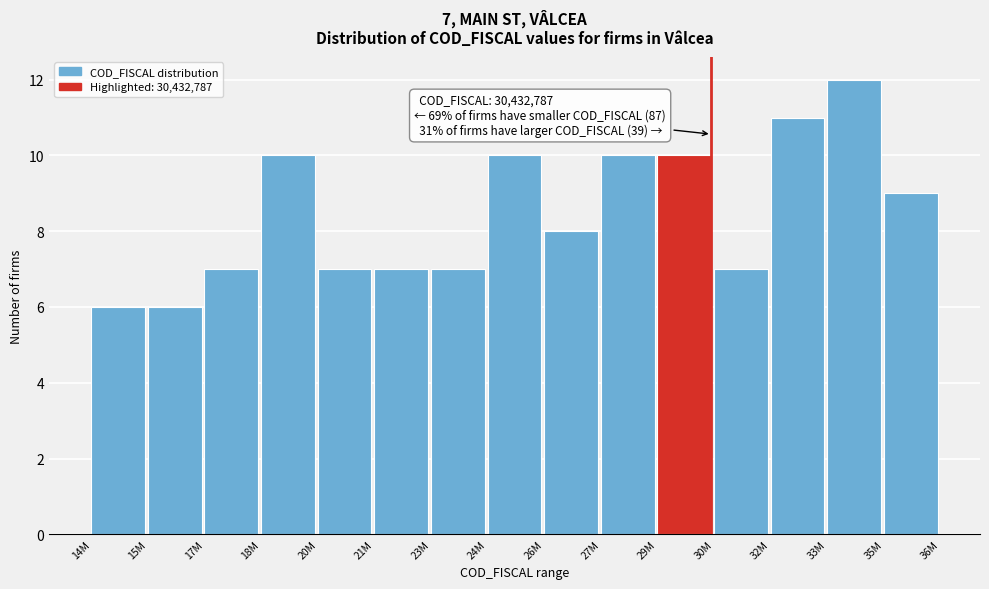

Reading left to right, what are all the values shown in this chart?

14M=6	15M=6	17M=7	18M=10	20M=7	21M=7	23M=7	24M=10	26M=8	27M=10	29M=10	30M=7	32M=11	33M=12	35M=9